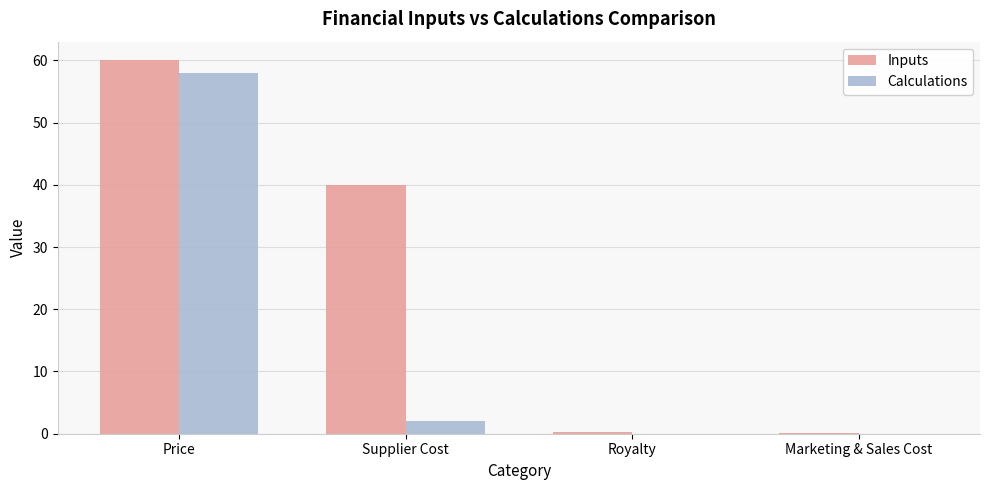

Where does the Inputs series first go above 40?

Price